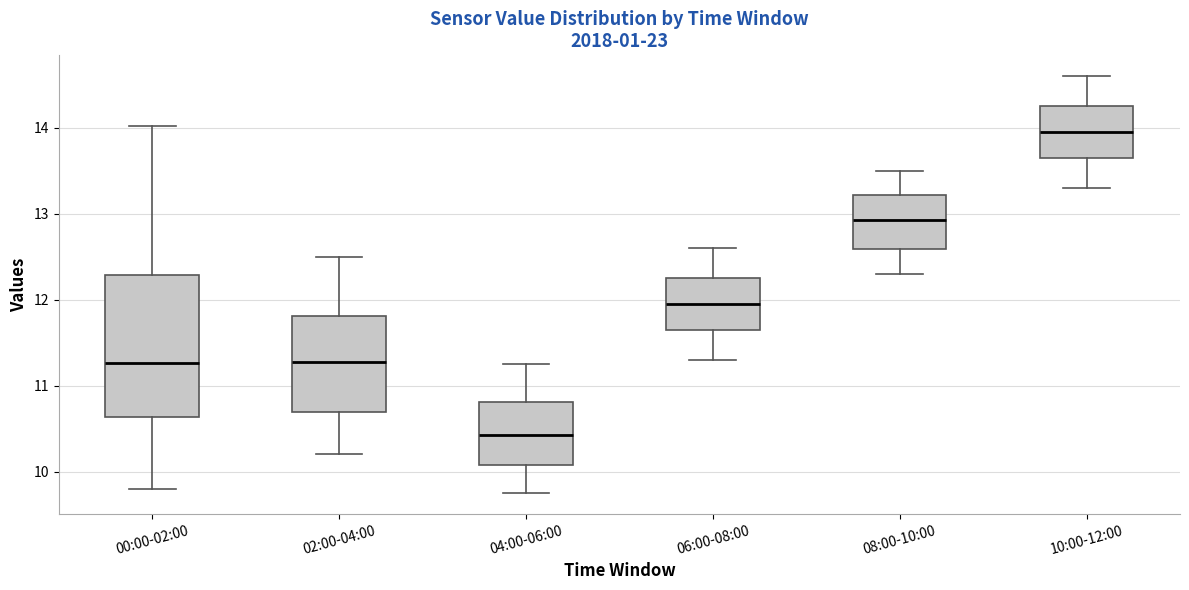

Where does the upper whisker of the box for 06:00-08:00 end on the y-axis? The values are not printed on the chart, so give them approximately, as read against the axis.

12.6